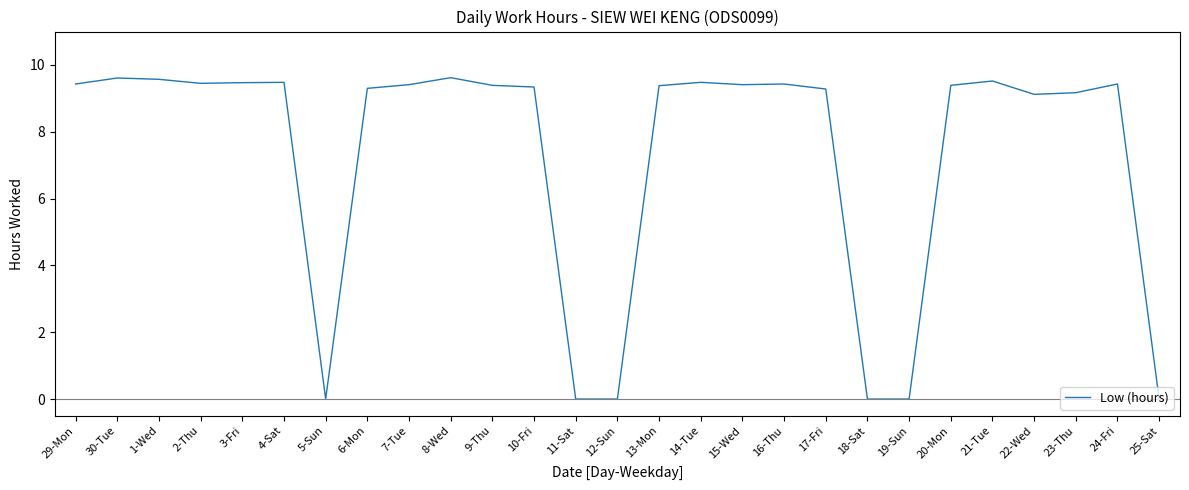

True or false: the data shows 9.4 at 9-Thu.

True